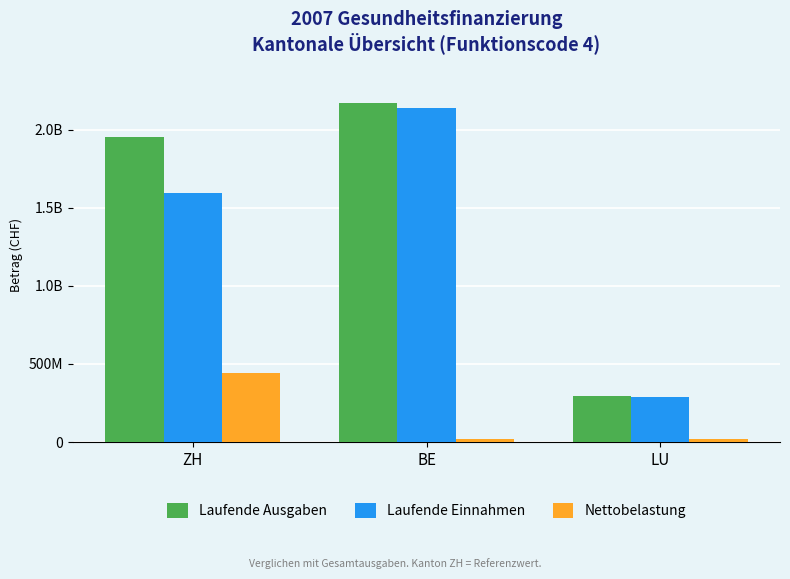

Does the chart contain stacked bars?

No